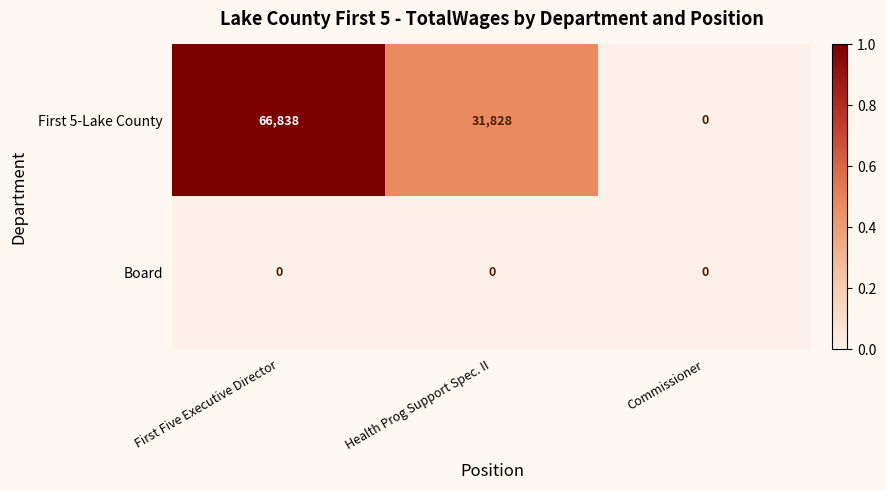

At which category is the sum across all series the highest?

First Five Executive Director